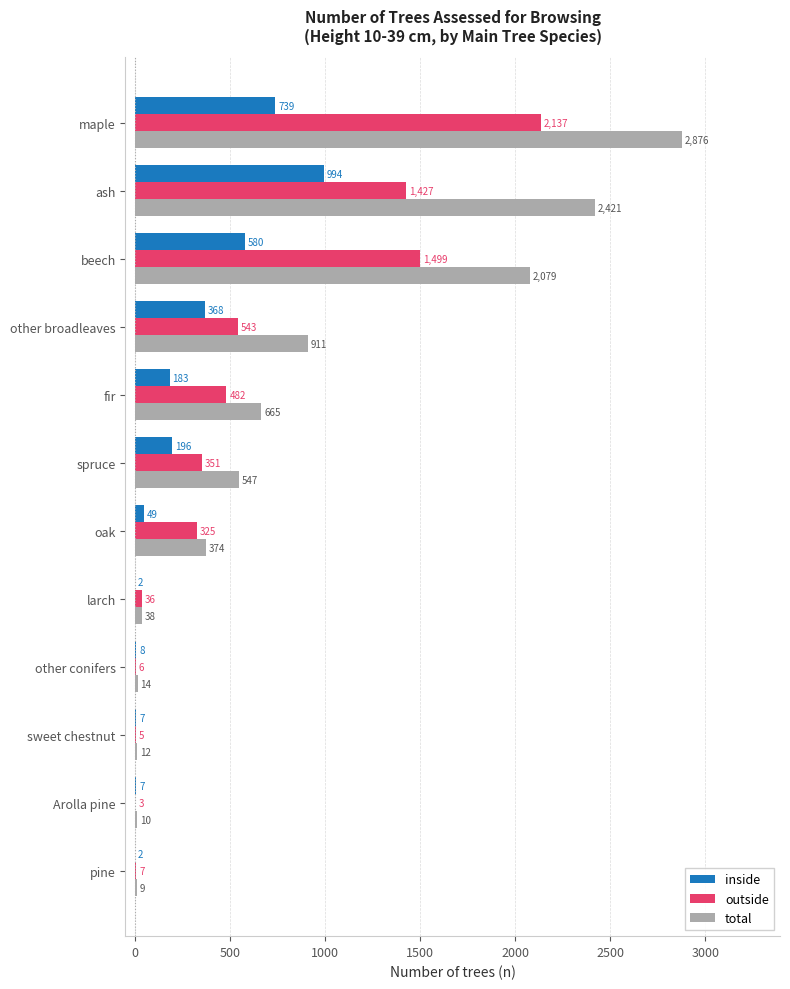

At which category is the sum across all series the highest?

maple